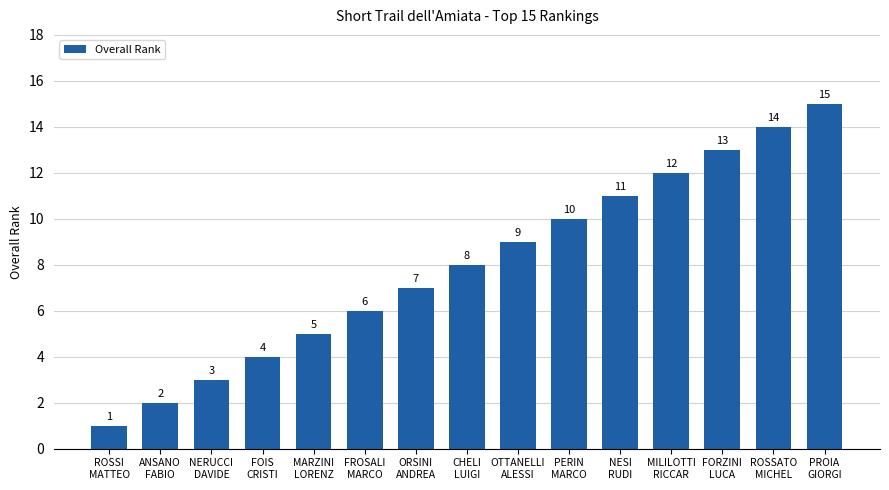

Rank the categories by value from lowest to highest.

ROSSI
MATTEO, ANSANO
FABIO, NERUCCI
DAVIDE, FOIS
CRISTI, MARZINI
LORENZ, FROSALI
MARCO, ORSINI
ANDREA, CHELI
LUIGI, OTTANELLI
ALESSI, PERIN
MARCO, NESI
RUDI, MILILOTTI
RICCAR, FORZINI
LUCA, ROSSATO
MICHEL, PROIA
GIORGI